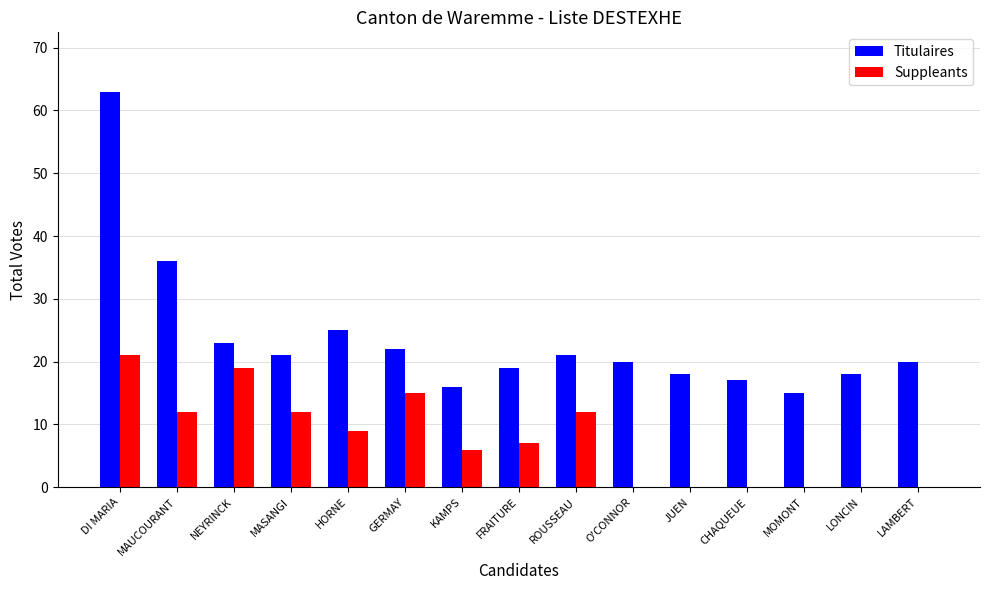

What is the average value of the Suppleants series?

8